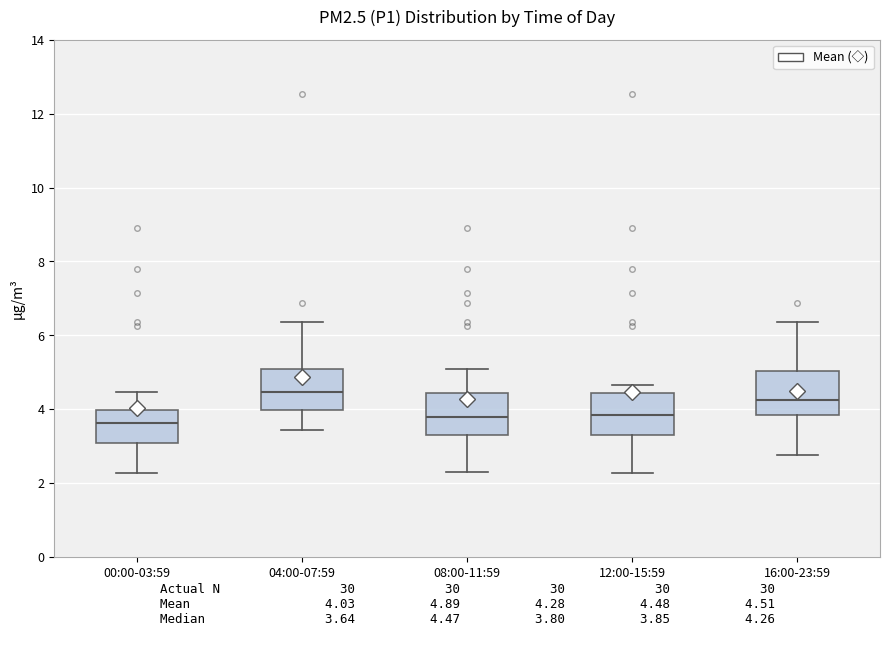

Reading left to right, transcribe this box plot: for each box, give where its median line is, the range the box spans, and where its two whiskers end, as read against the y-axis. The values are not printed on the chart, so give them approximately, as read against the axis.

00:00-03:59: median 3.6, box 3.2 to 4.0, whiskers 2.2 to 4.4
04:00-07:59: median 4.4, box 4.0 to 5.2, whiskers 3.4 to 6.4
08:00-11:59: median 3.8, box 3.4 to 4.4, whiskers 2.4 to 5.2
12:00-15:59: median 3.8, box 3.4 to 4.4, whiskers 2.2 to 4.6
16:00-23:59: median 4.2, box 3.8 to 5.0, whiskers 2.8 to 6.4